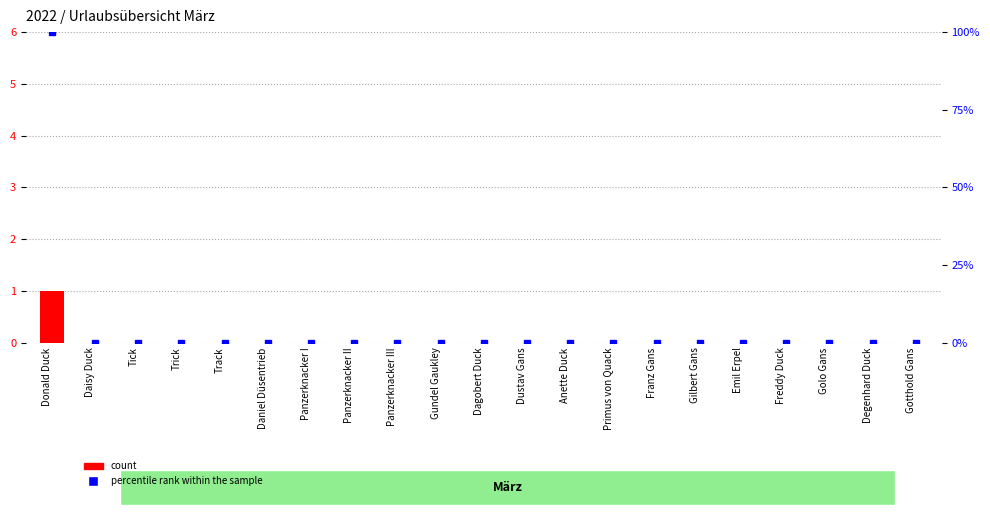

True or false: count has a value of 1 at Daniel Düsentrieb.

False